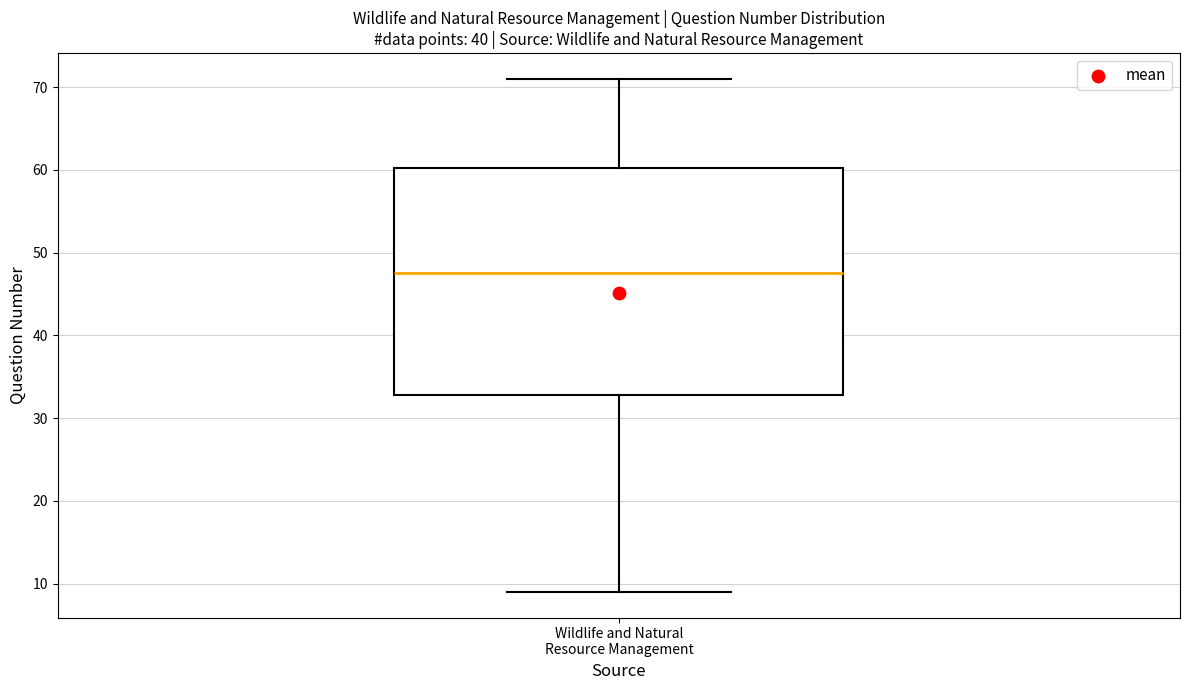

Transcribe this box plot: give where the median line is, the range the box spans, and where the two whiskers end, as read against the y-axis. The values are not printed on the chart, so give them approximately, as read against the axis.

median 48, box 33 to 60, whiskers 9 to 71